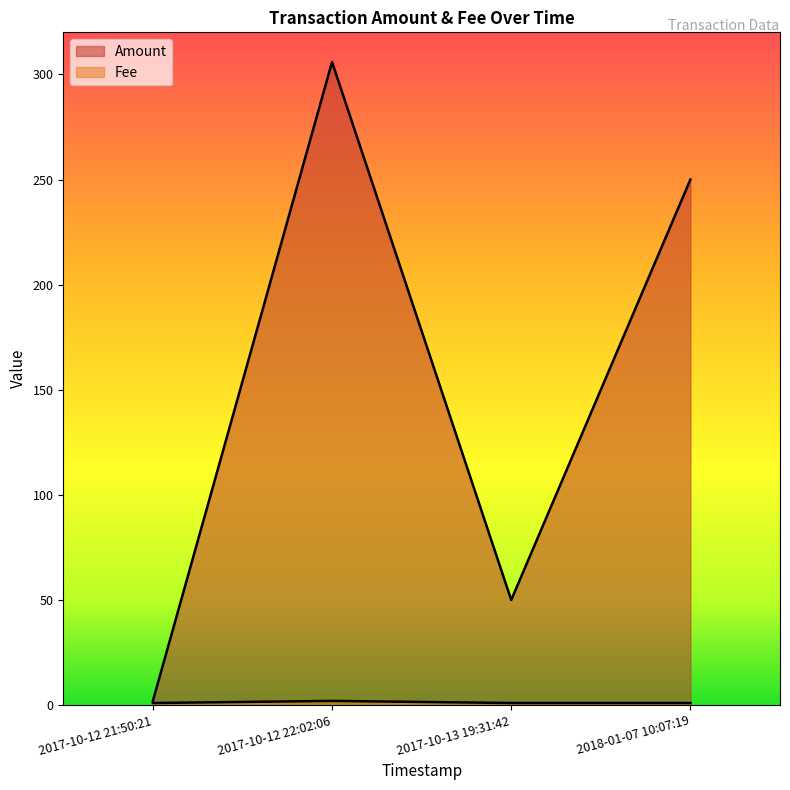

Which category has the highest value in the Amount series?

2017-10-12 22:02:06